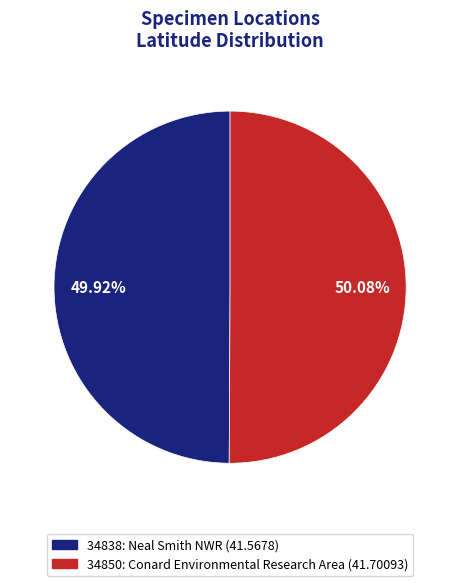

What is the ratio of the value at 34850: Conard Environmental Research Area (41.70093) to the value at 34838: Neal Smith NWR (41.5678)?

1.0